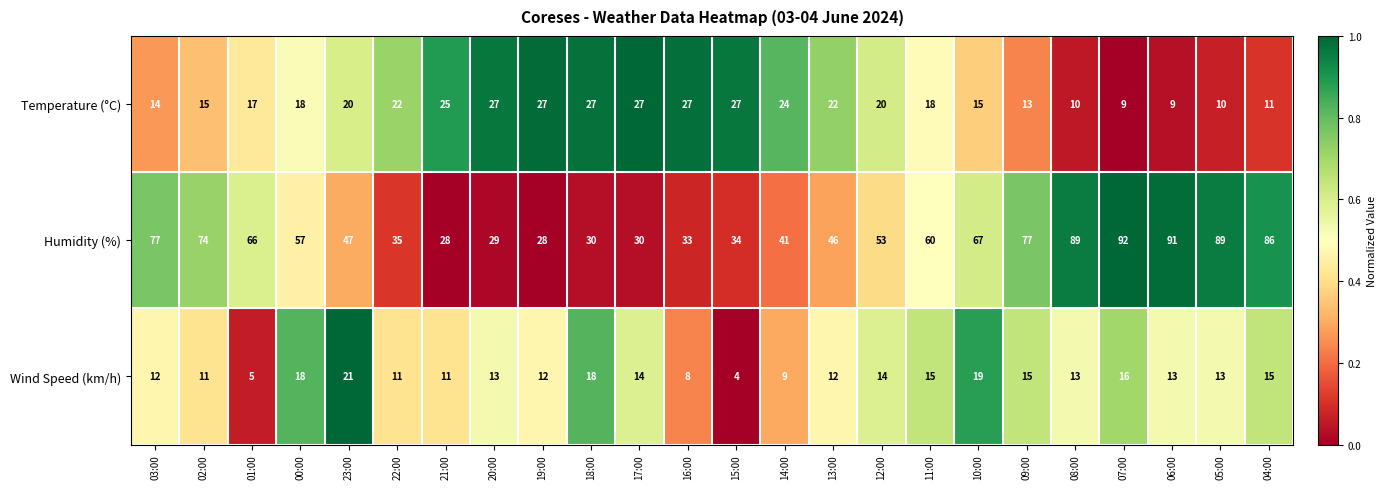

What is the sum of all Wind Speed (km/h) values?

312